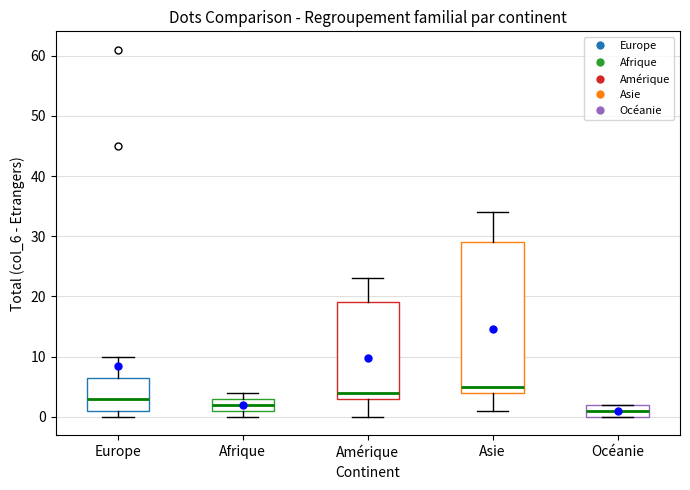

Reading left to right, read every box against the y-axis: the position of its median line, the range the box covers, and the ends of its whiskers. The values are not printed on the chart, so give them approximately, as read against the axis.

Europe: median 3, box 1 to 7, whiskers 0 to 10
Afrique: median 2, box 1 to 3, whiskers 0 to 4
Amérique: median 4, box 3 to 19, whiskers 0 to 23
Asie: median 5, box 4 to 29, whiskers 1 to 34
Océanie: median 1, box 0 to 2, whiskers 0 to 2